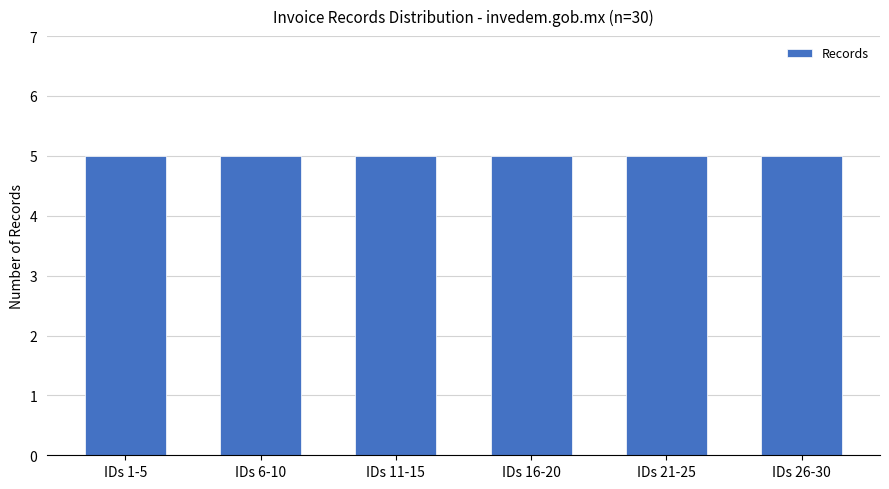

Does the chart contain stacked bars?

No